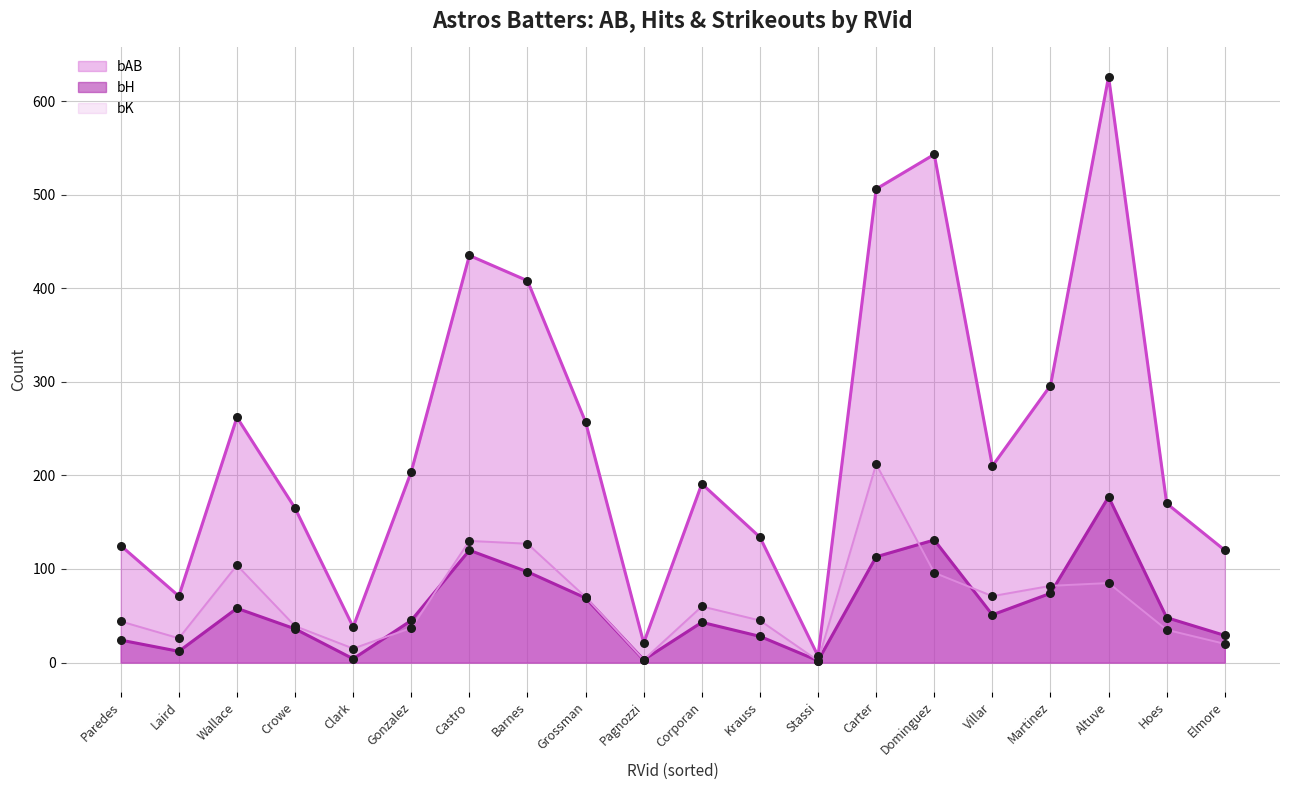

Which series contains the highest Y value?

bAB